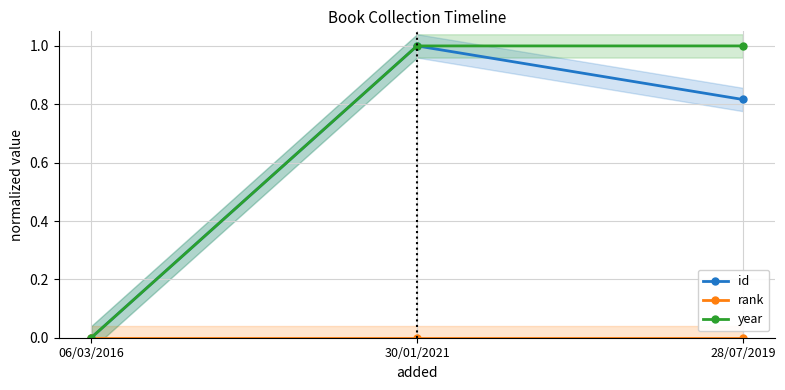

At 06/03/2016, list the series in order from largest to smallest.

id, rank, year